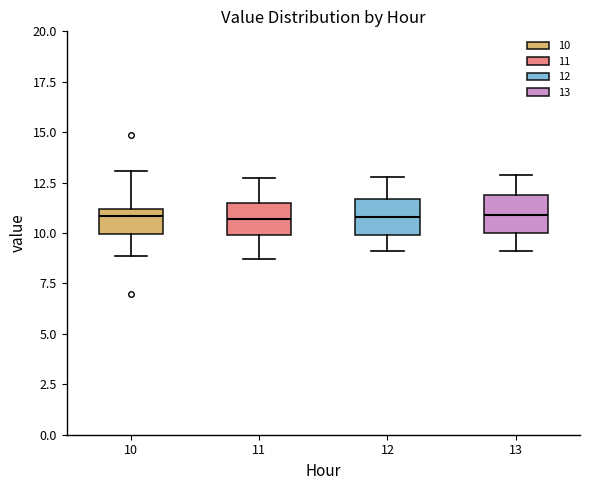

Reading left to right, read every box against the y-axis: the position of its median line, the range the box covers, and the ends of its whiskers. The values are not printed on the chart, so give them approximately, as read against the axis.

10: median 11.0 (just below the box's upper edge), box 10.0 to 11.0, whiskers 9.0 to 13.0
11: median 10.5, box 10.0 to 11.5, whiskers 8.5 to 12.5
12: median 11.0, box 10.0 to 11.5, whiskers 9.0 to 13.0
13: median 11.0, box 10.0 to 12.0, whiskers 9.0 to 13.0